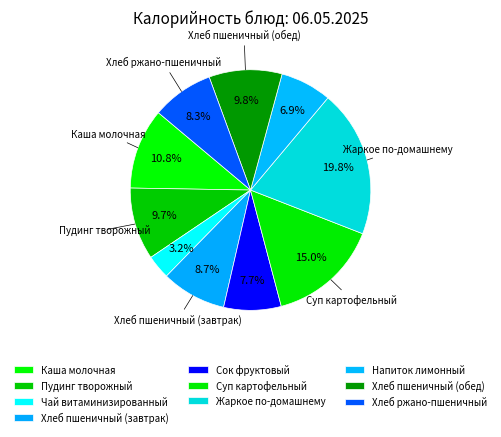

Approximately how many times larger is the value at Суп картофельный compared to Чай витаминизированный?

4.6